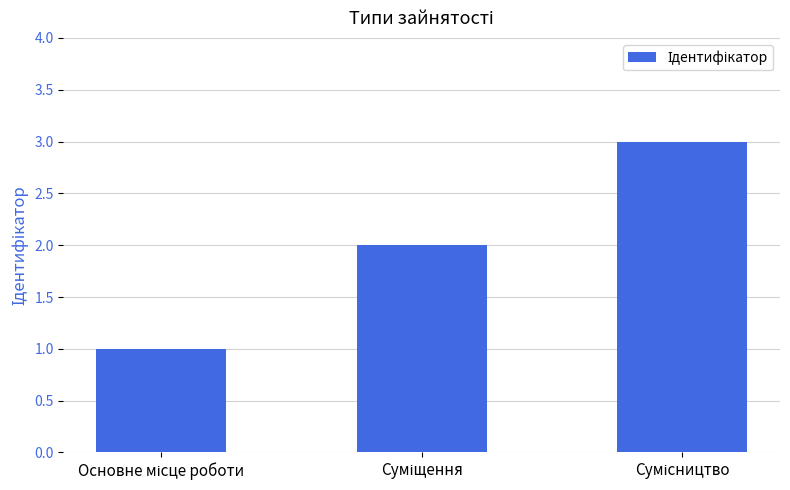

What is the maximum value shown in the chart?

3